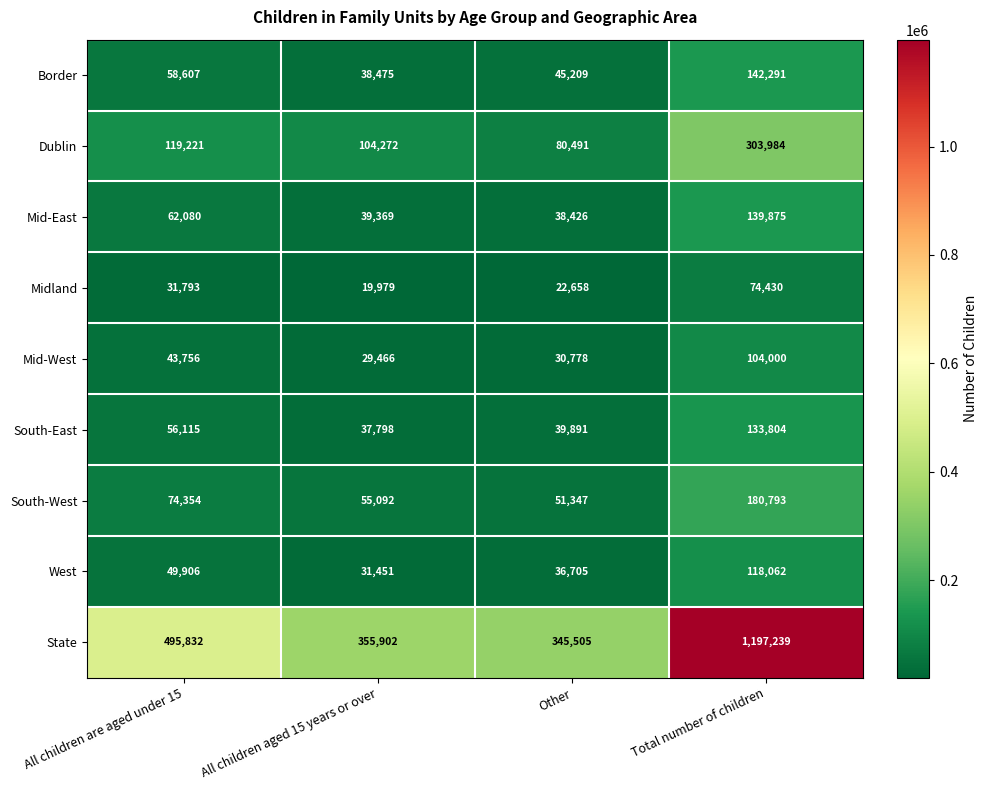

What is the difference between the maximum and minimum values in the Dublin series?

223493